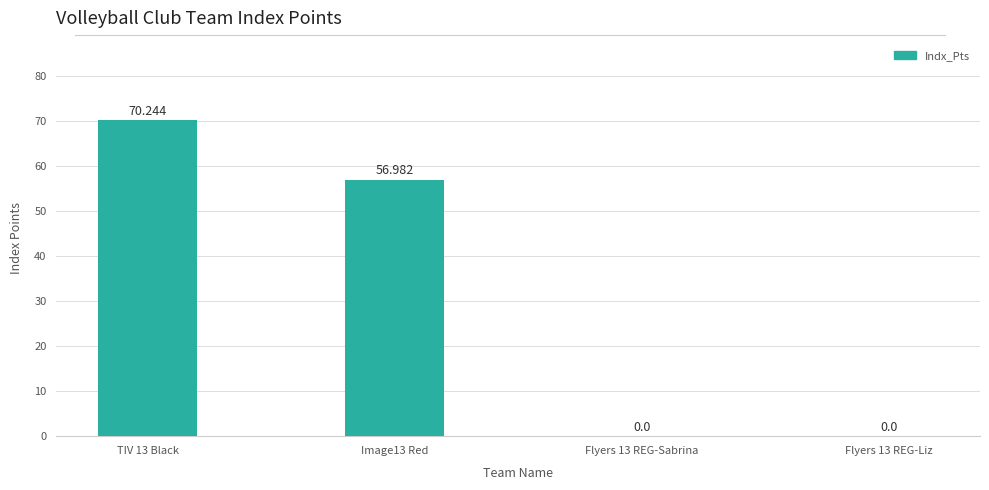

Which has a higher value, TIV 13 Black or Flyers 13 REG-Liz?

TIV 13 Black